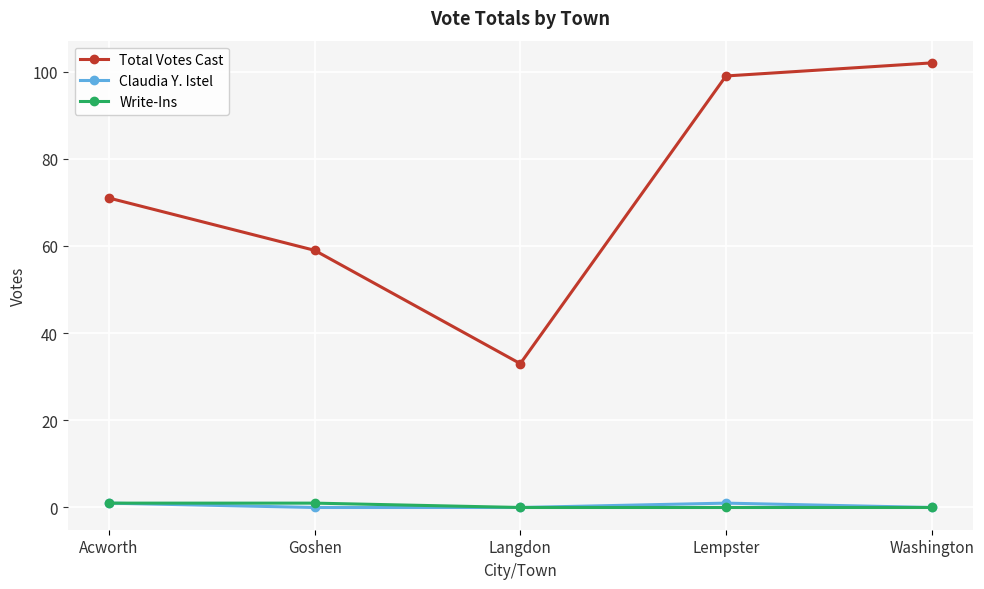

What are all the series names shown in the legend?

Total Votes Cast, Claudia Y. Istel, Write-Ins